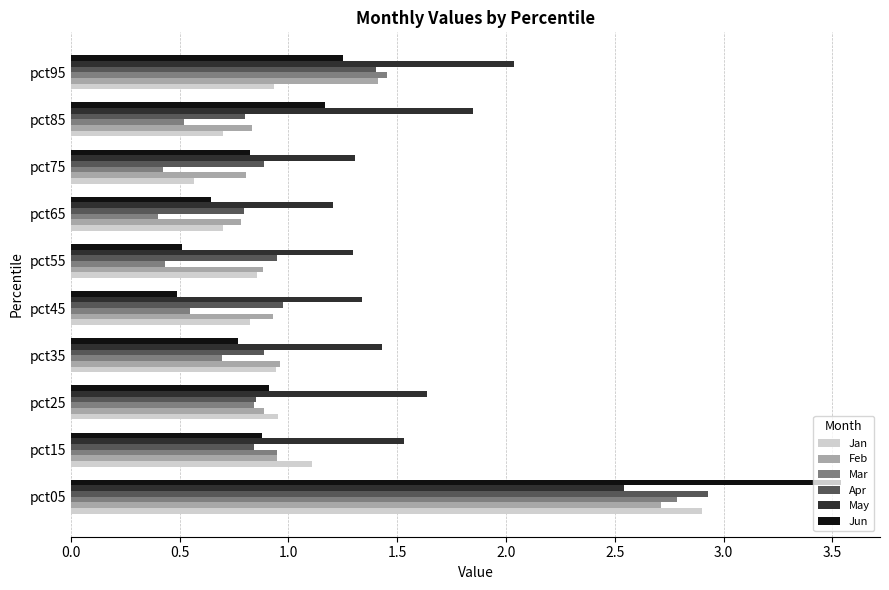

Which series has the largest total across all categories?

May